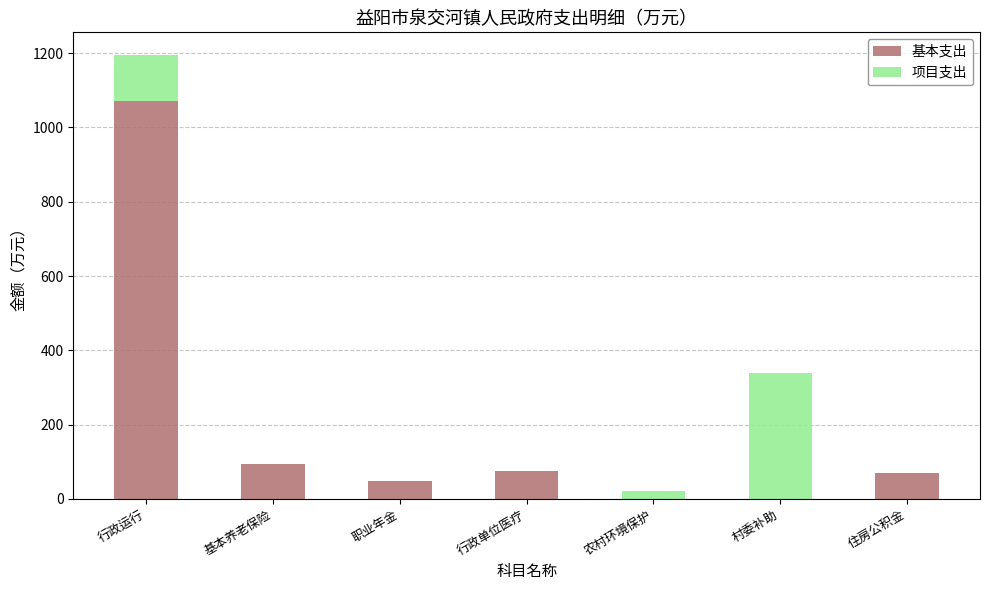

What is the sum of all 基本支出 values?

1357.2